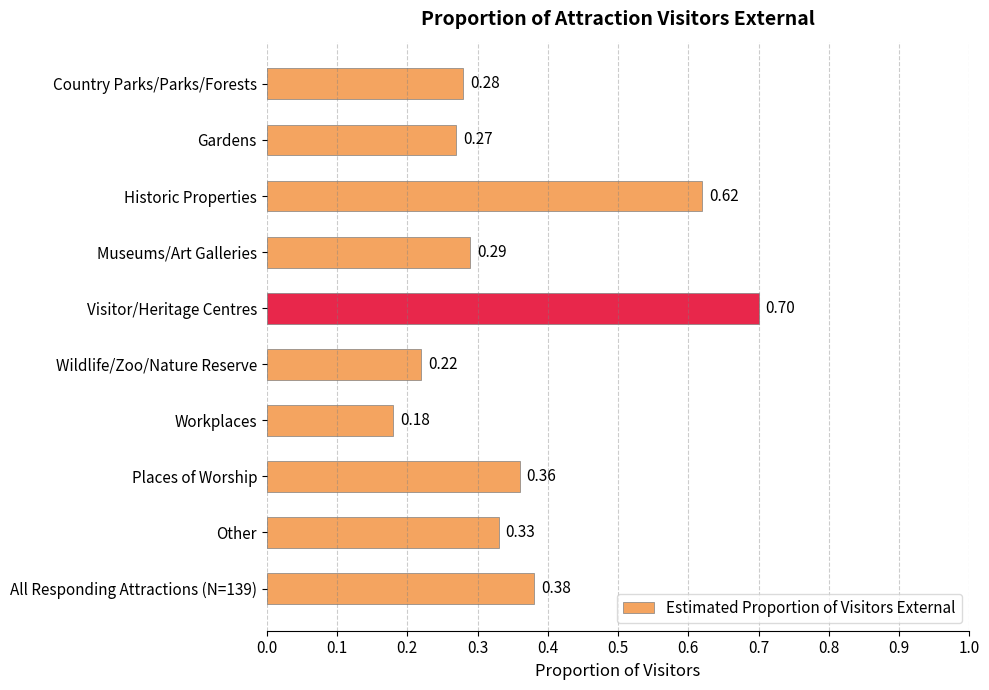

Are the bars horizontal?

Yes